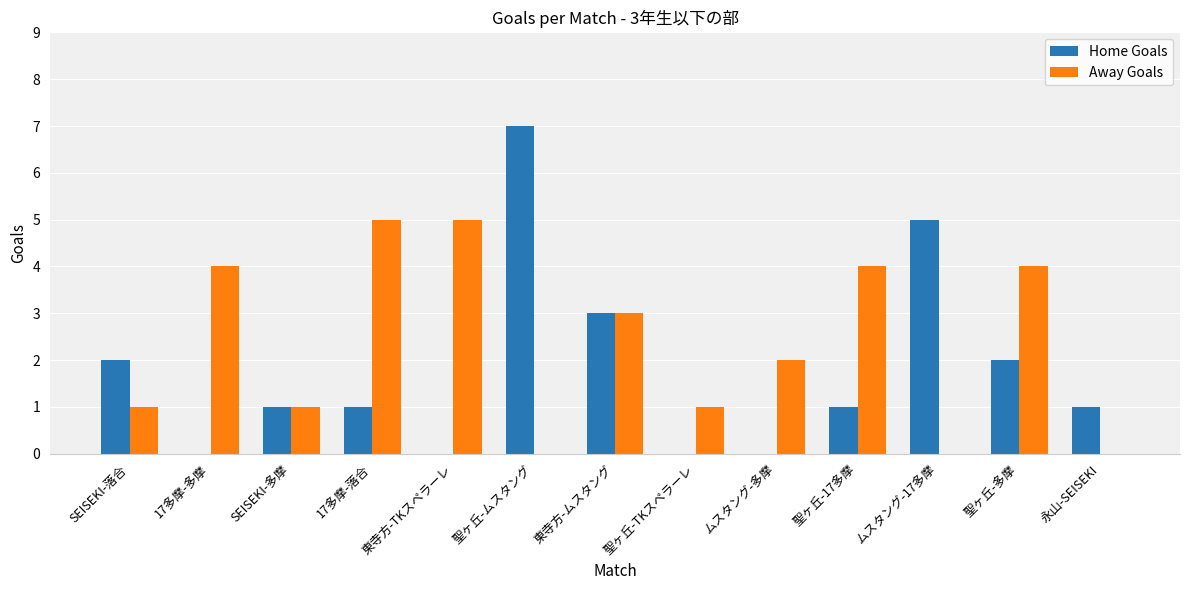

What is the difference between the Away Goals values at ムスタング-多摩 and 聖ヶ丘-多摩?

2